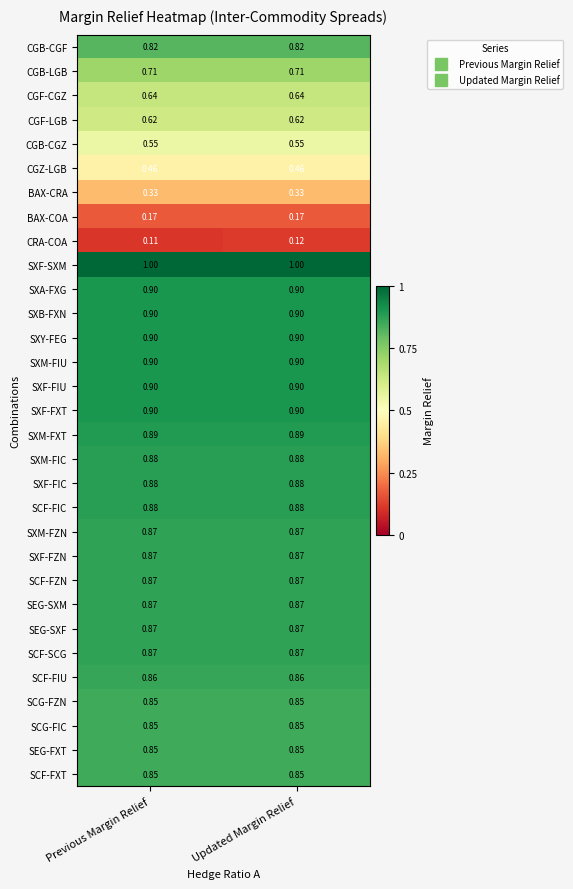

Which series has the widest spread of values?

CRA-COA